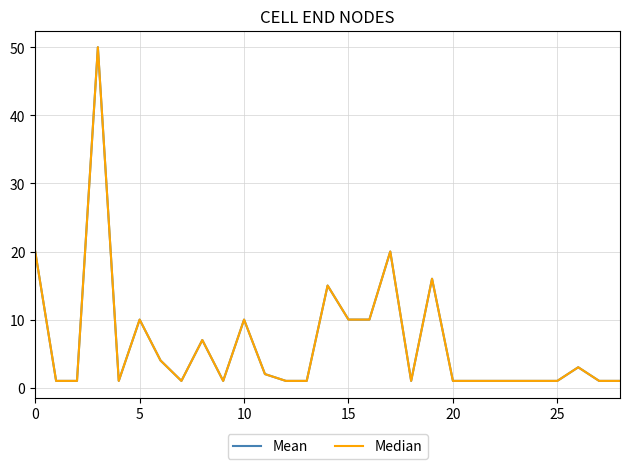

How many lines are shown in the chart?

2